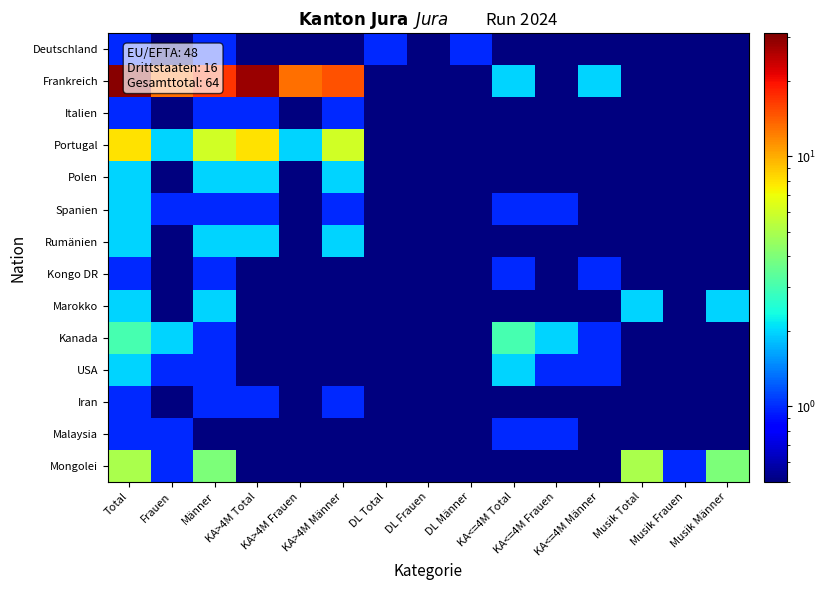

Rank the series by their maximum value, from lowest to highest.

Deutschland, Italien, Kongo DR, Iran, Malaysia, Polen, Spanien, Rumänien, Marokko, USA, Kanada, Mongolei, Portugal, Frankreich